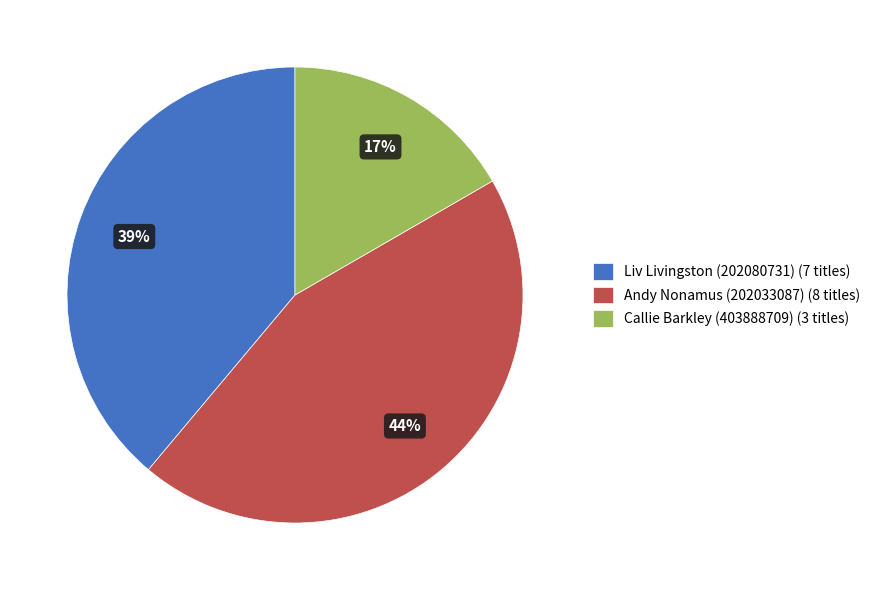

To the nearest percent, what is the combined percentage of Liv Livingston (202080731) (7 titles) and Andy Nonamus (202033087) (8 titles)?

83%